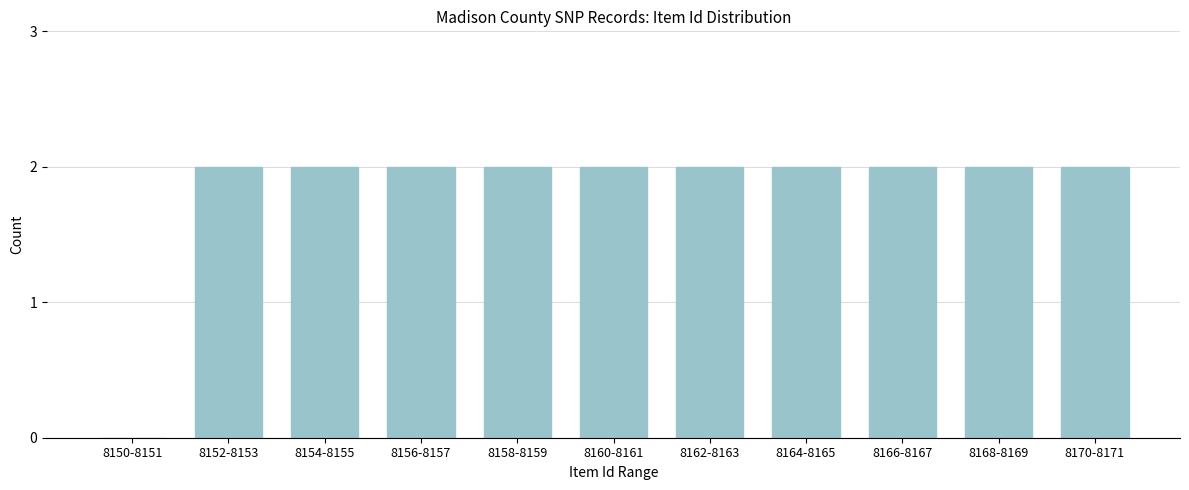

Reading right to left, extract all data points from this chart.

8170-8171=2	8168-8169=2	8166-8167=2	8164-8165=2	8162-8163=2	8160-8161=2	8158-8159=2	8156-8157=2	8154-8155=2	8152-8153=2	8150-8151=0